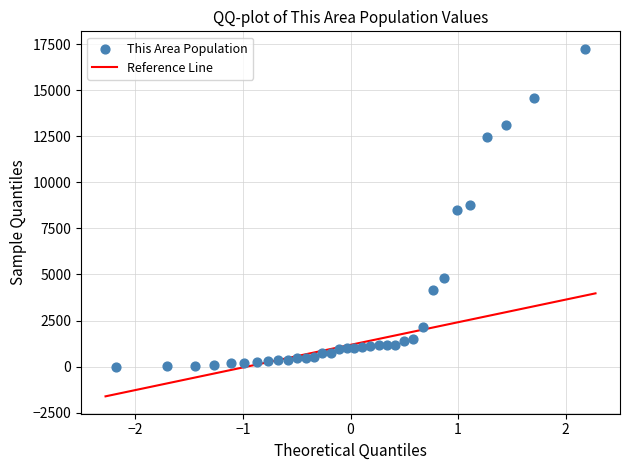

What is the range of Y values (max minus min)?

17243